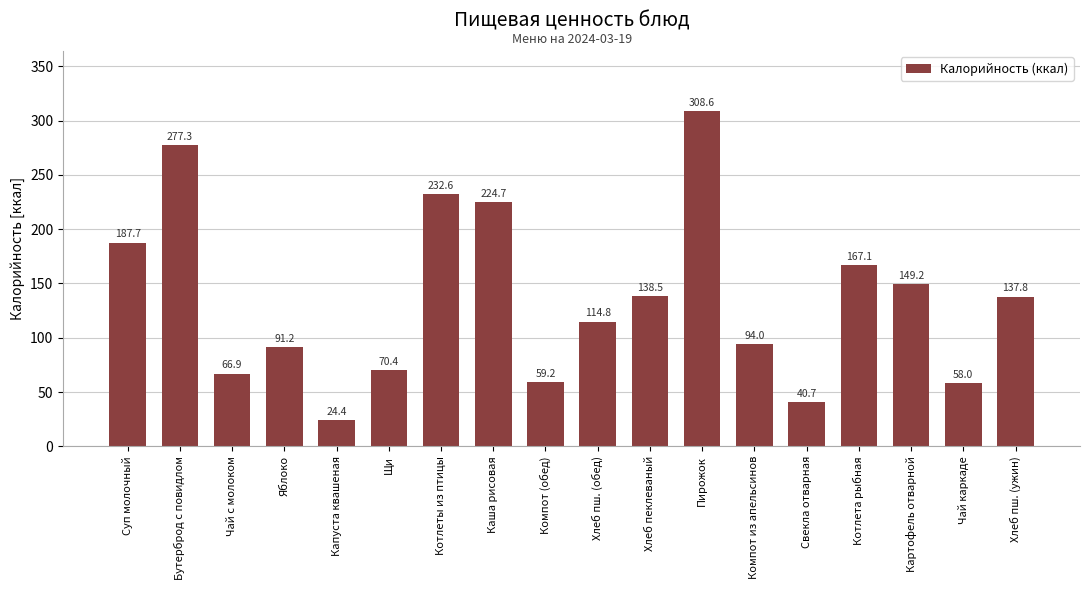

Does the chart contain stacked bars?

No